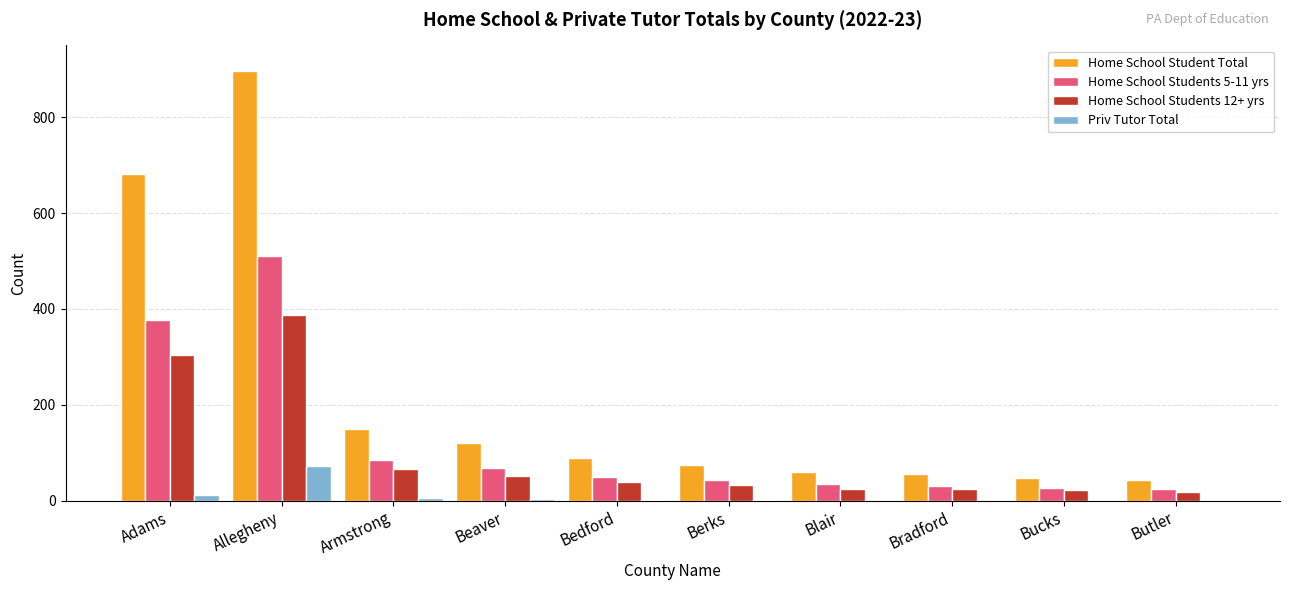

Count the number of data series in this chart.

4